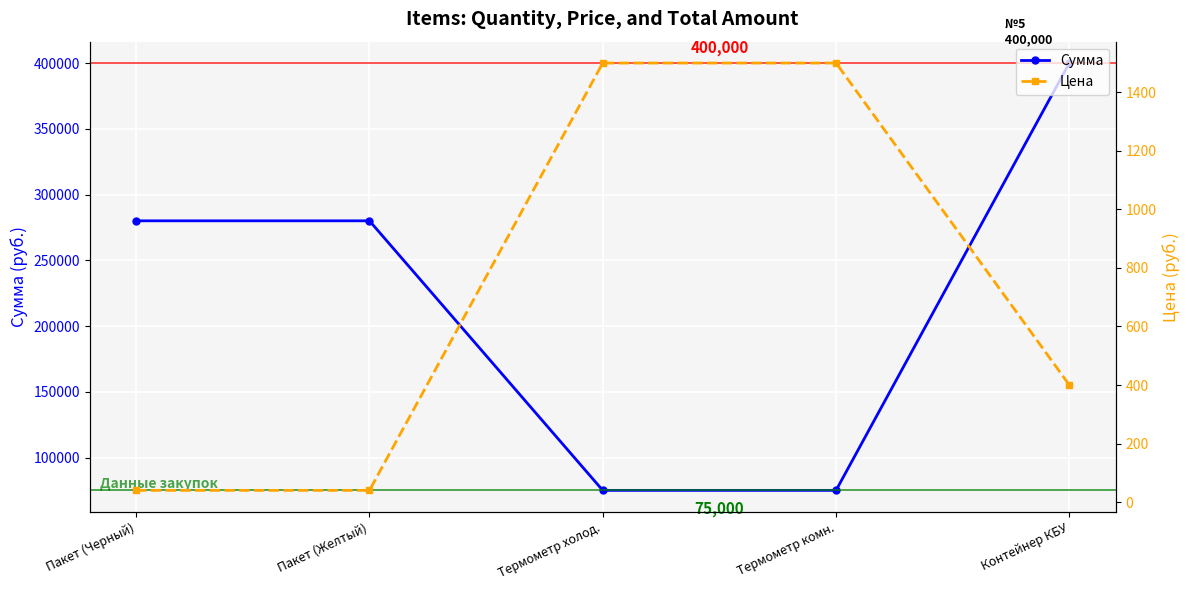

What is the sum of the Цена values at Термометр комн. and Термометр холод.?

3000